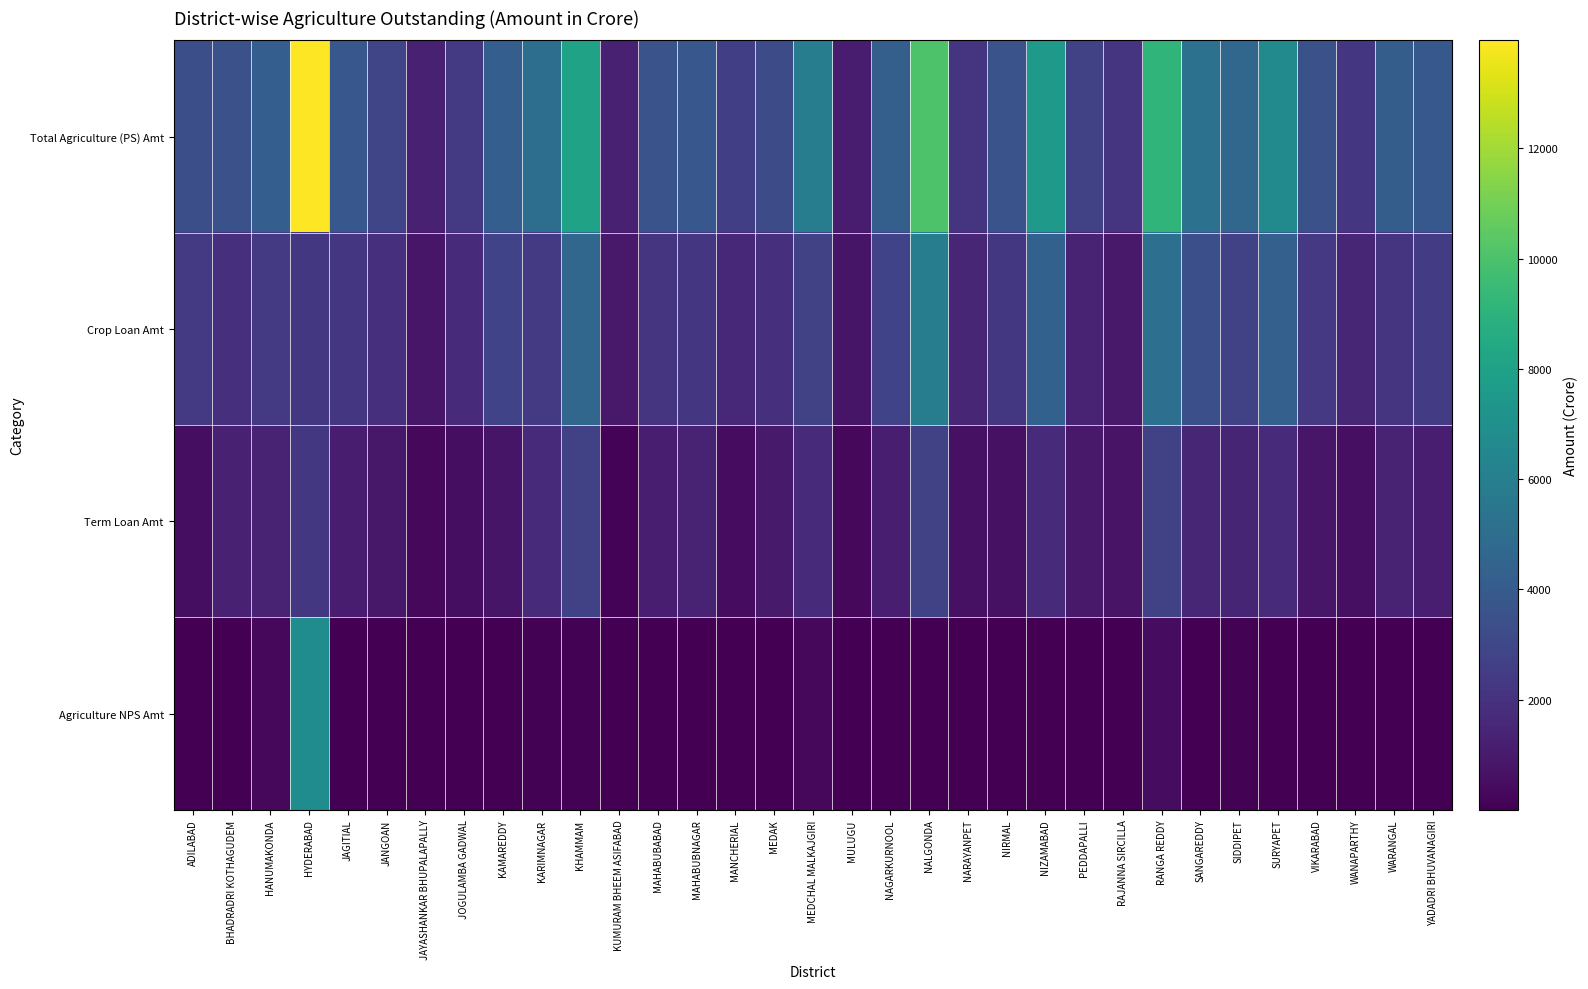

Count the number of data series in this chart.

4